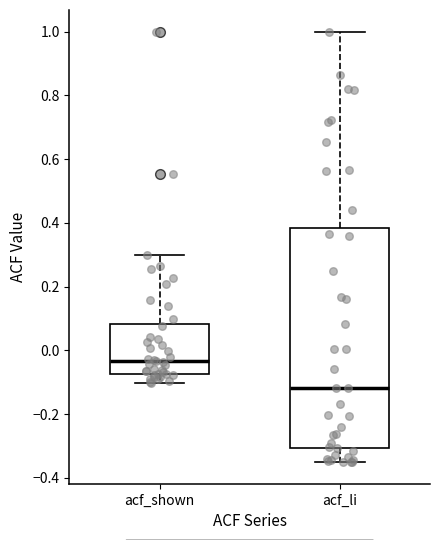

Which box has the highest median line?

acf_shown